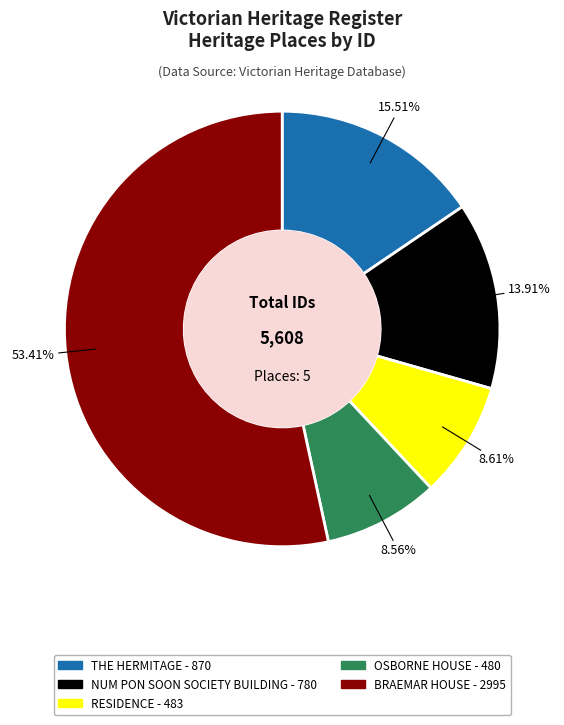

How many slices are in this pie chart?

5